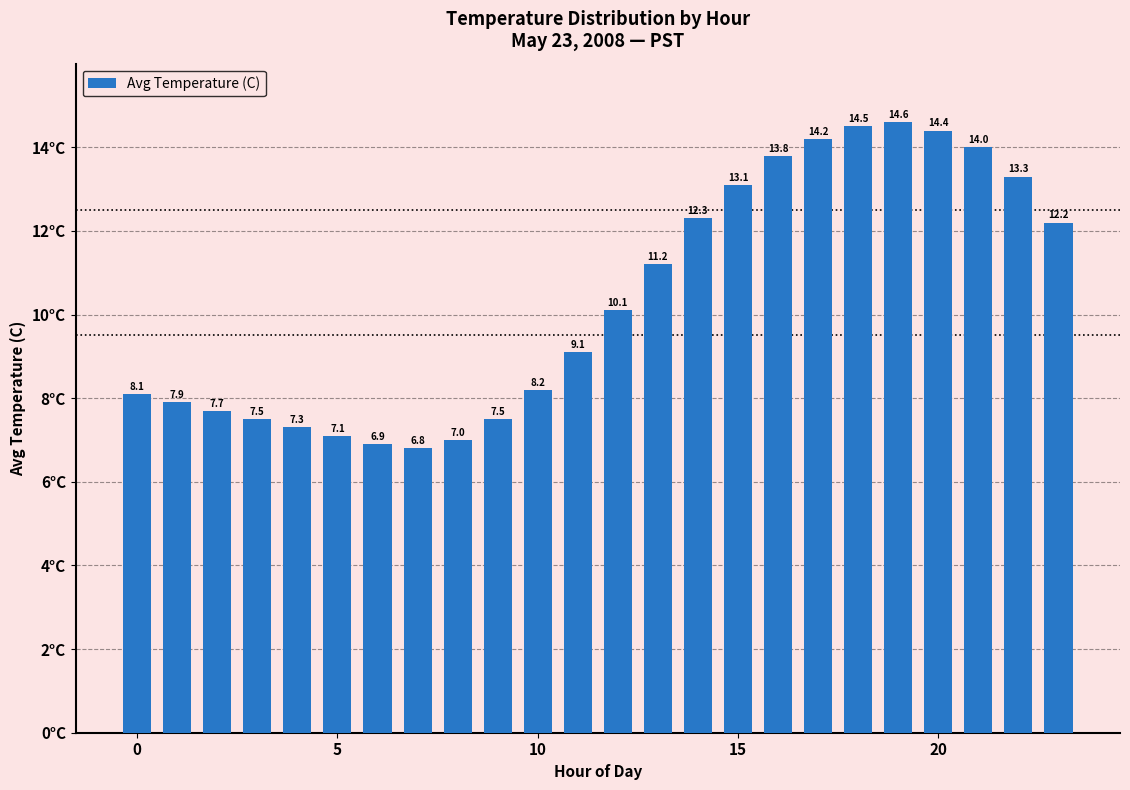

What is the sum of all values?

248.8